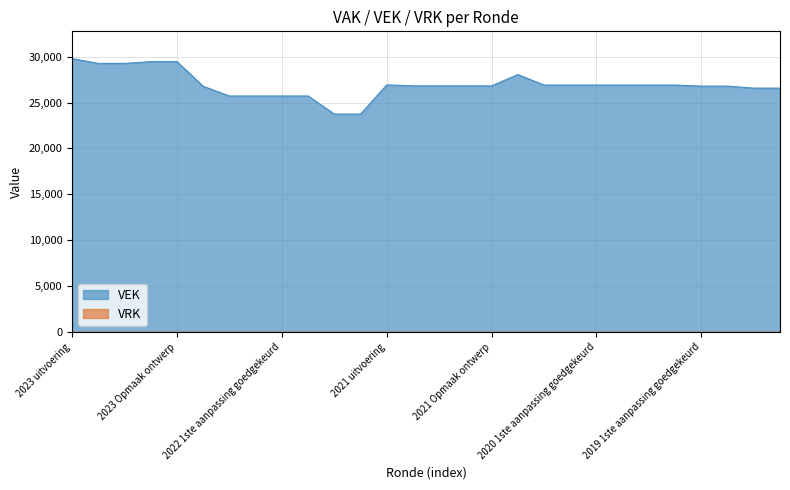

The value of VAK at 2022 1ste aanpassing goedgekeurd is 15773. True or false?

False